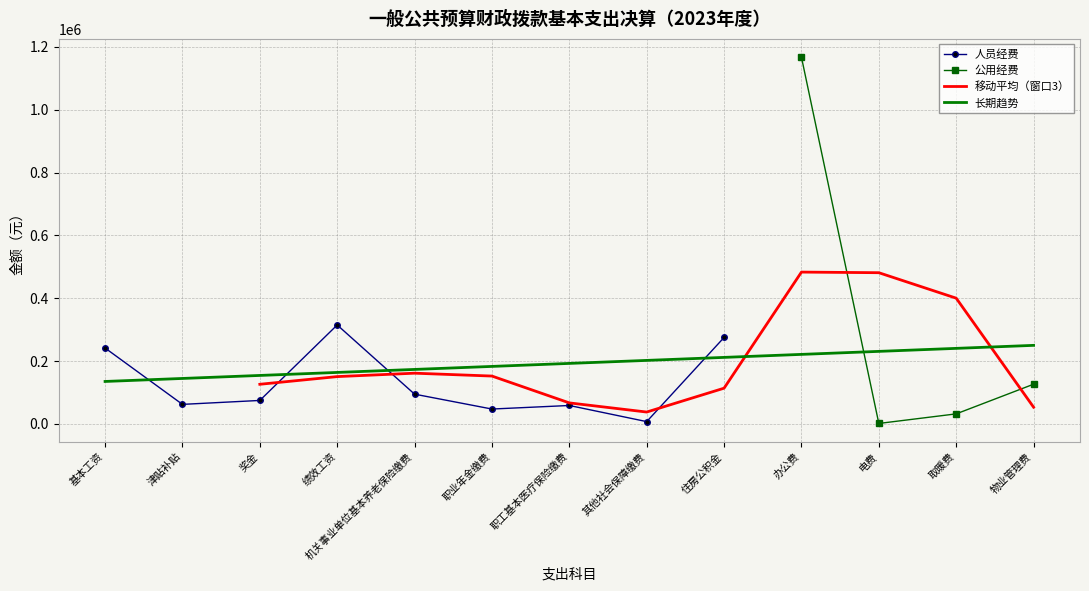

Rank the categories by value from lowest to highest.

其他社会保障缴费, 职业年金缴费, 职工基本医疗保险缴费, 津贴补贴, 奖金, 机关事业单位基本养老保险缴费, 基本工资, 住房公积金, 绩效工资